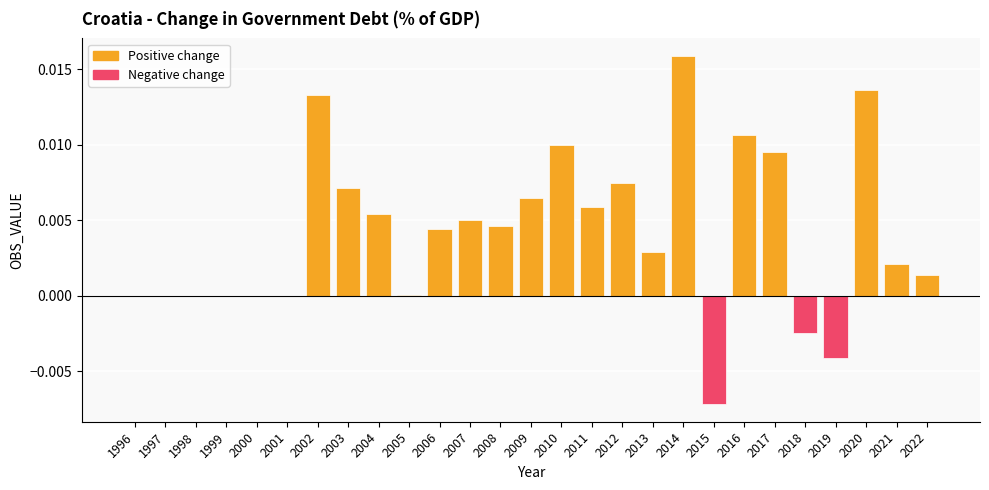

Between 2003 and 2014, which is larger?

2014